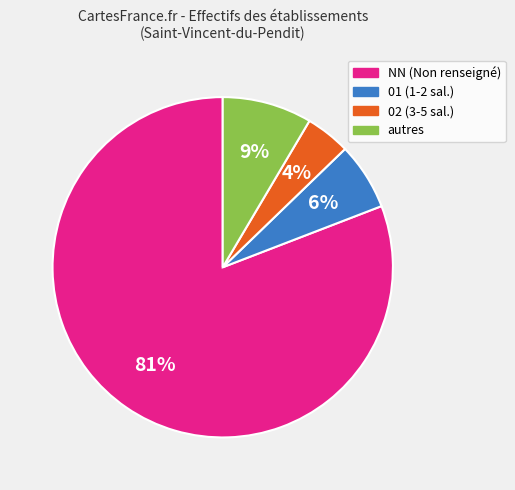

Count the number of slices in the pie.

4